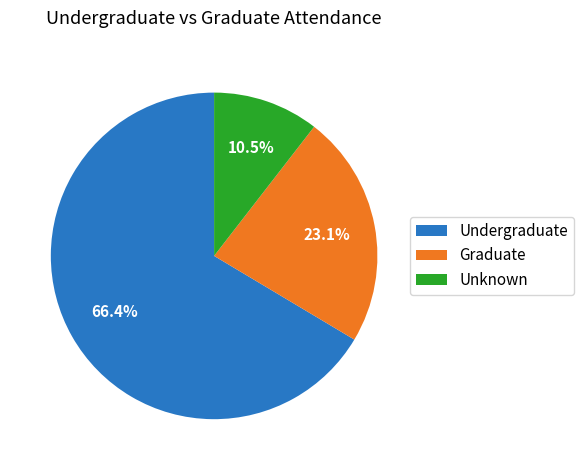

Does any single category account for the majority?

Yes